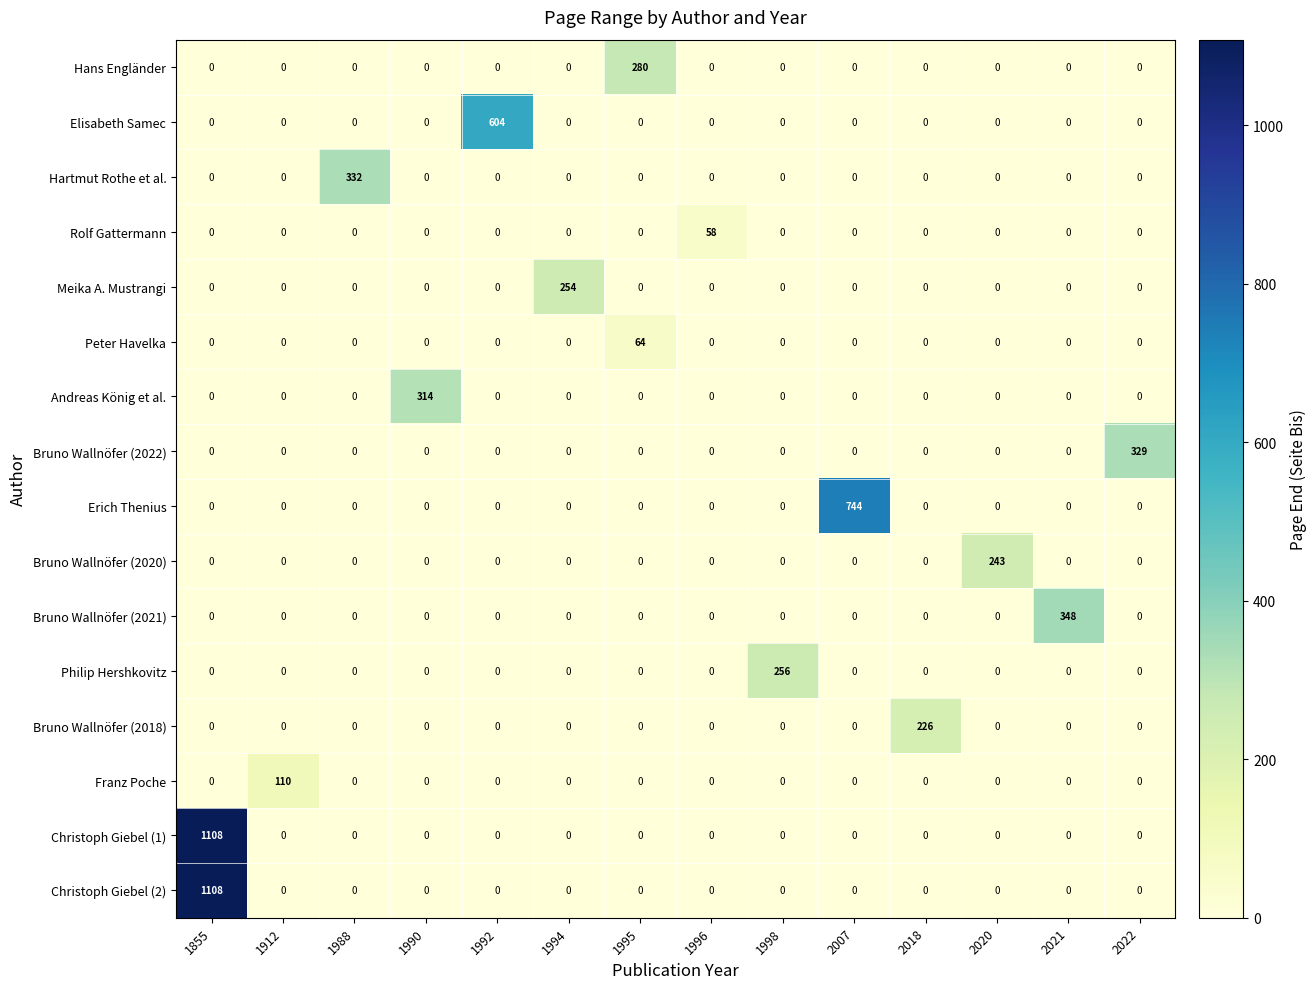

What is the total value across all series at 2018?

226